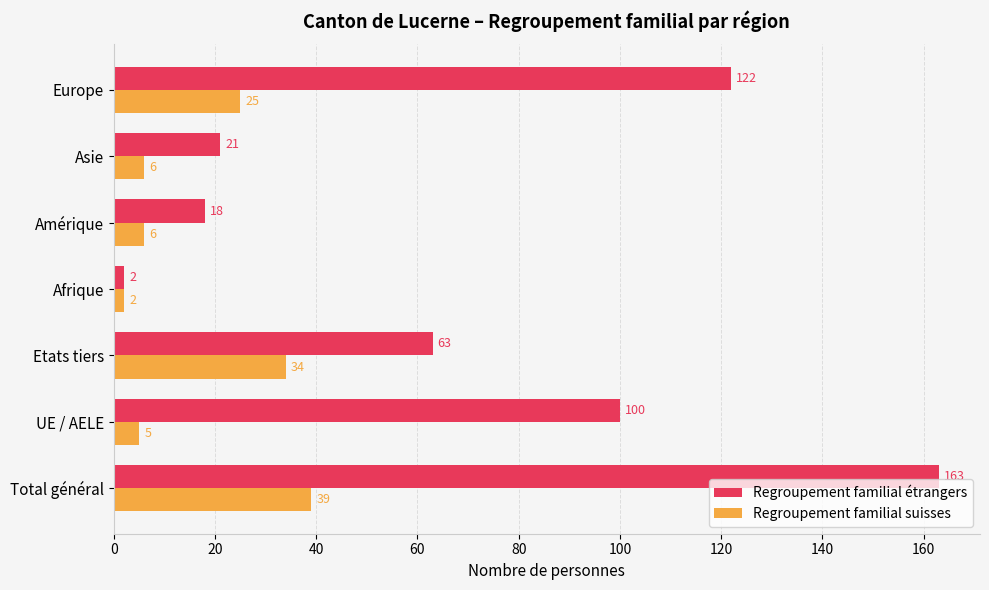

What is the spread (max minus min) of values at Europe?

97